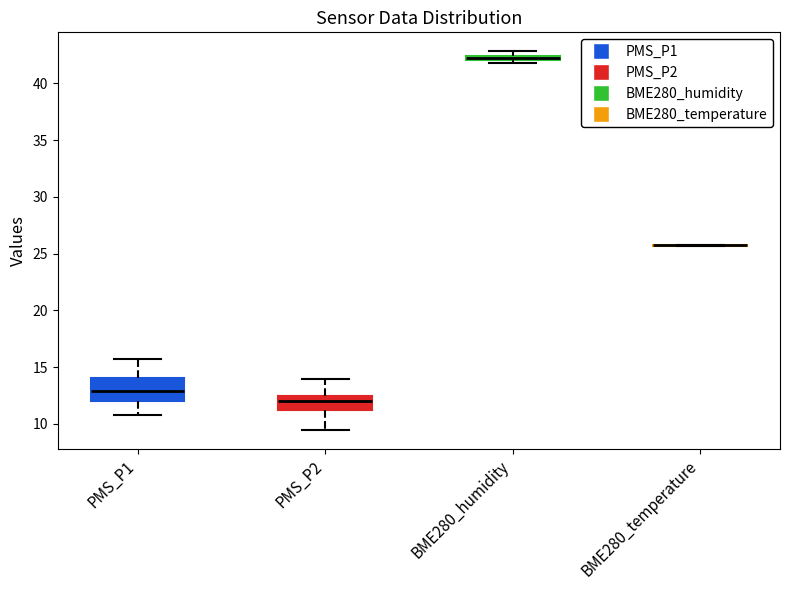

Comparing the boxes themselves (not the whiskers), which one is the tallest?

PMS_P1